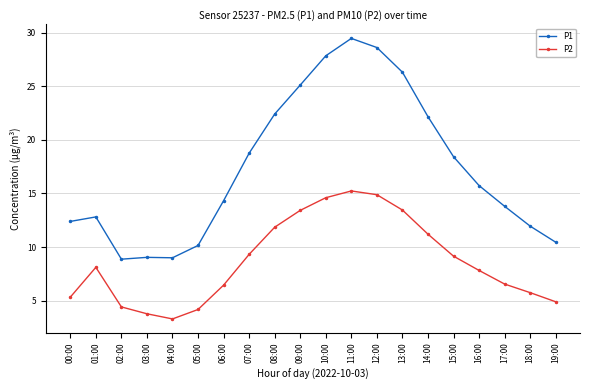

What position from the left is 14:00?

15